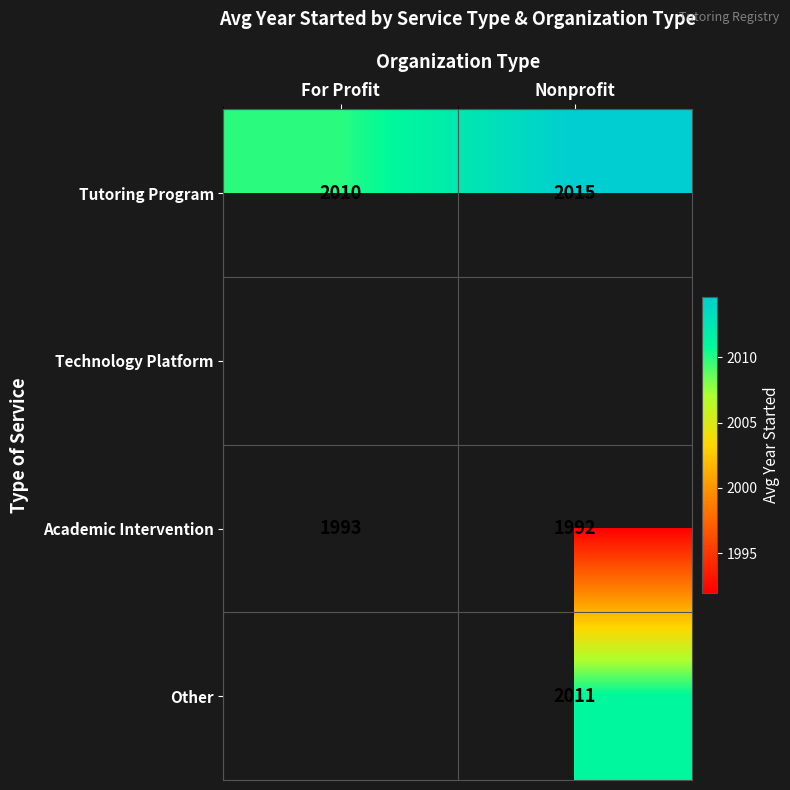

True or false: Academic Intervention has a value of 1992.0 at Nonprofit.

True